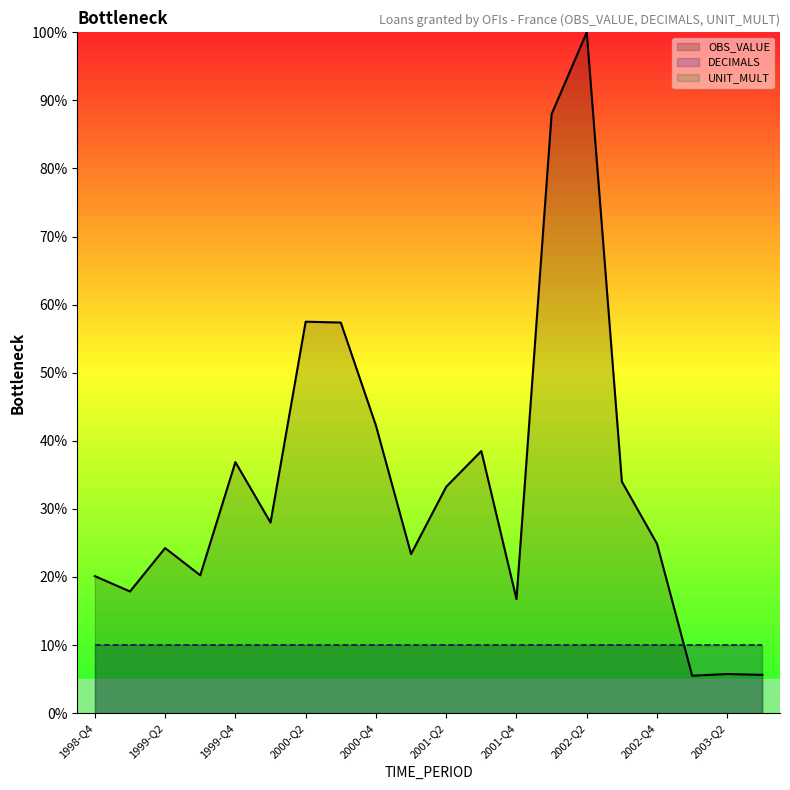

Is it true that DECIMALS equals 10.0 at 11?

True